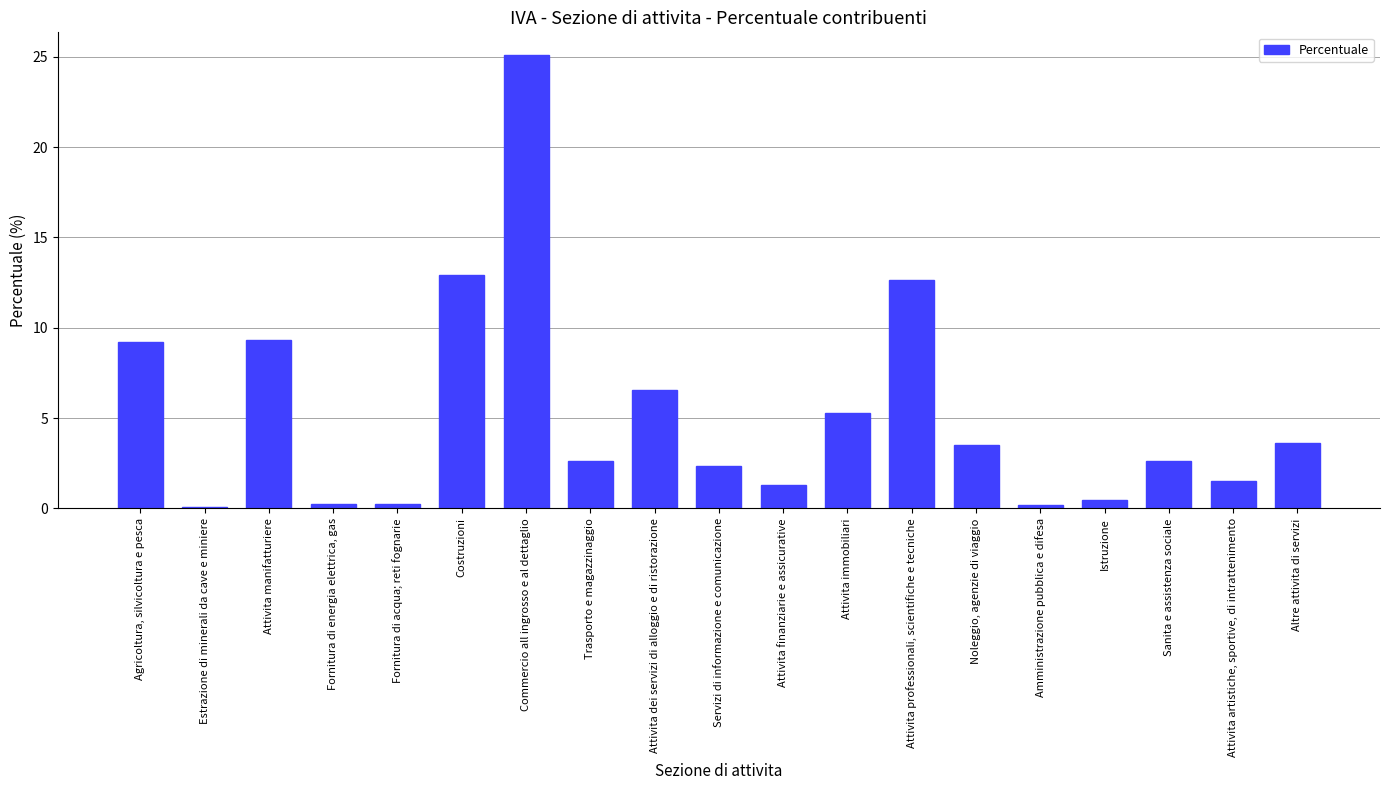

Which label corresponds to the largest value in the chart?

Commercio all ingrosso e al dettaglio